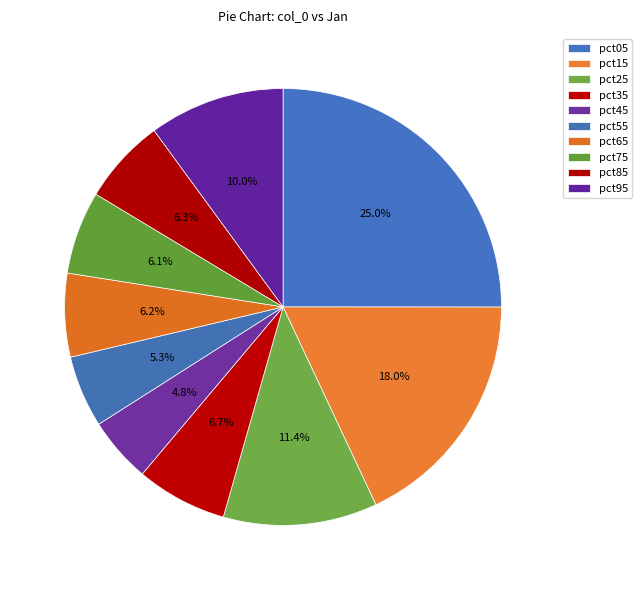

Is there a majority slice in this chart?

No